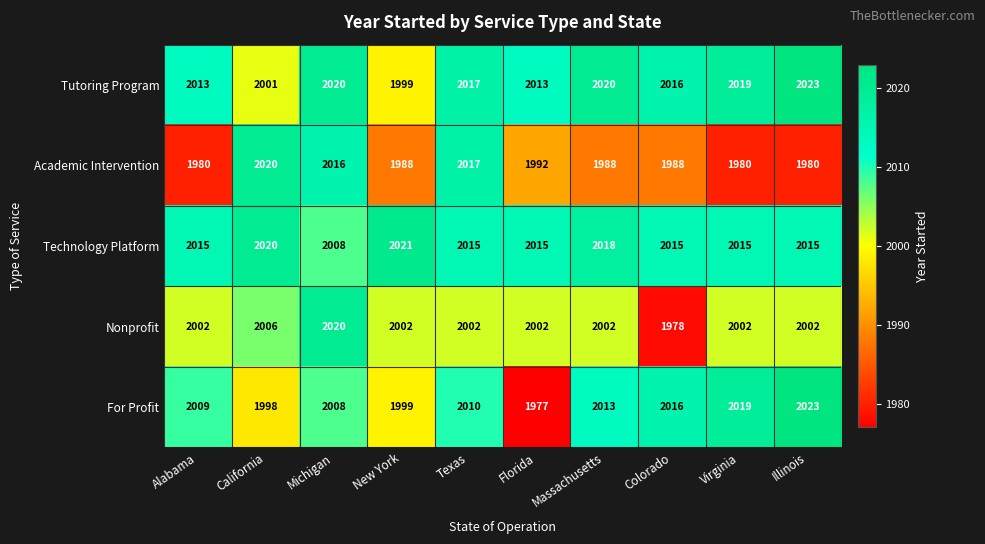

Which label corresponds to the largest value in the chart?

Illinois